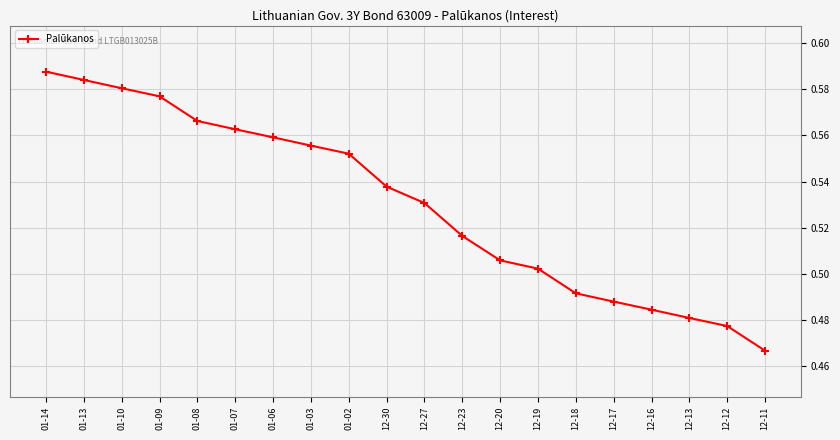

List the labels in order of value, largest first.

01-14, 01-13, 01-10, 01-09, 01-08, 01-07, 01-06, 01-03, 01-02, 12-30, 12-27, 12-23, 12-20, 12-19, 12-18, 12-17, 12-16, 12-13, 12-12, 12-11